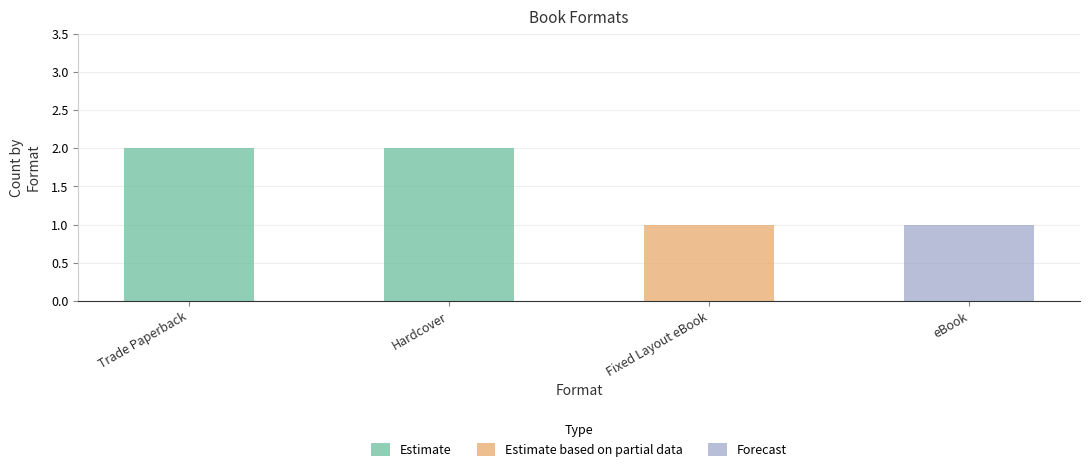

What is the change in value from Trade Paperback to eBook?

-1